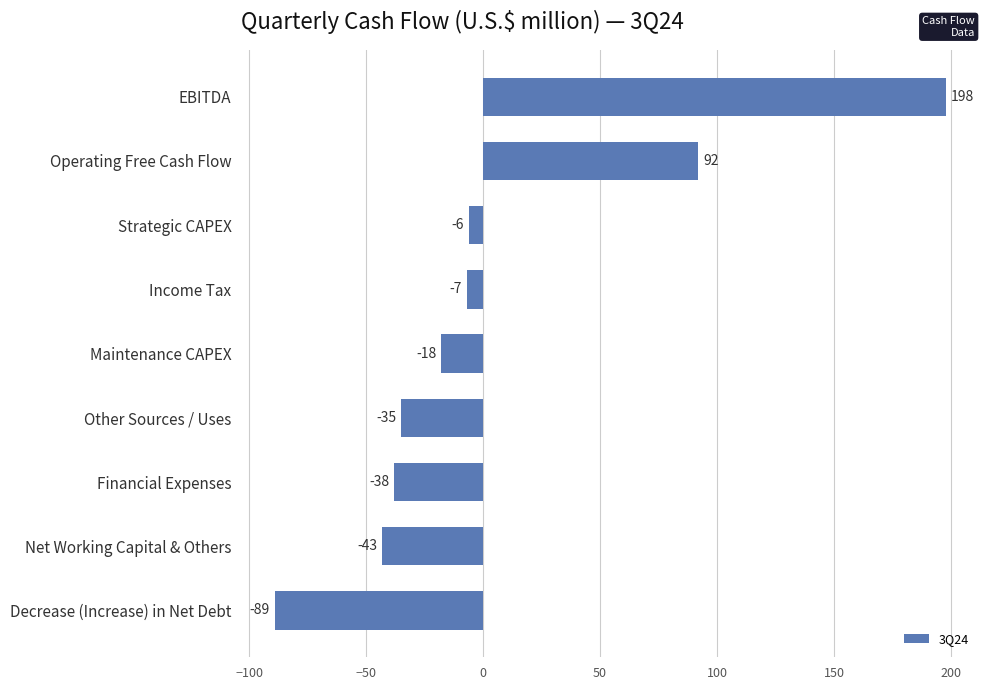

What is the greatest value displayed?

198